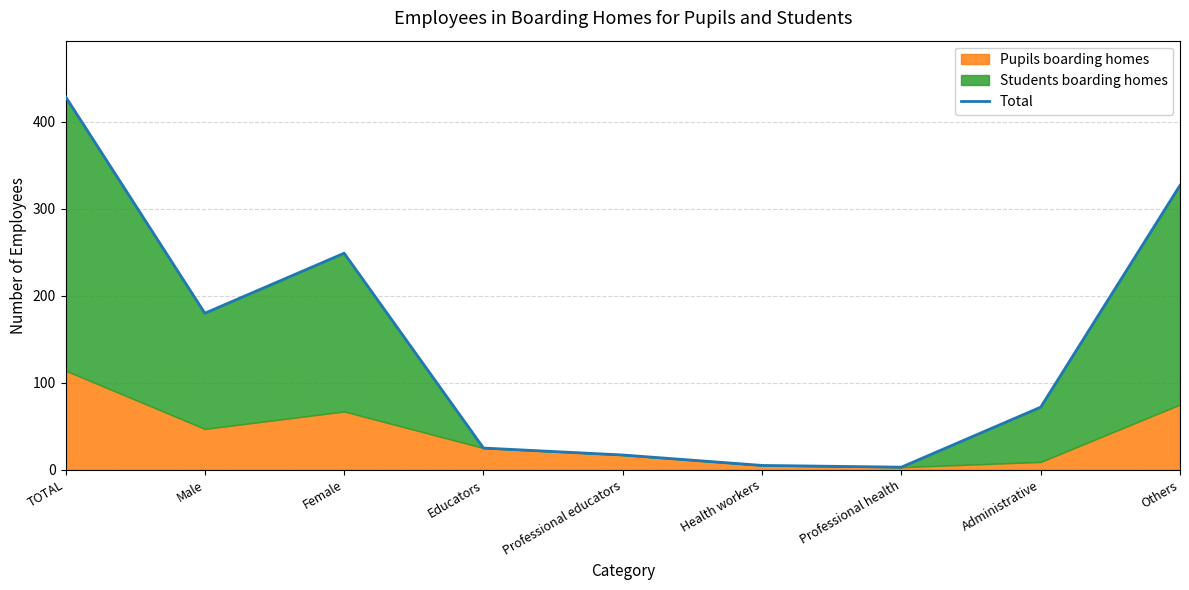

Between TOTAL and Educators, which is larger?

TOTAL